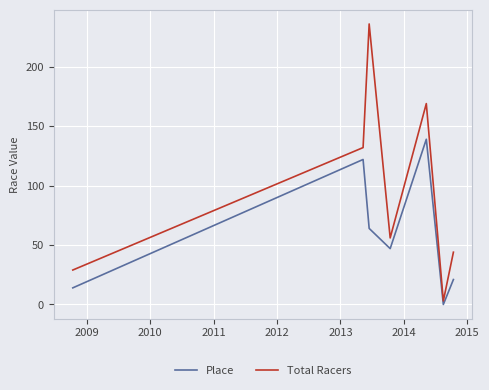

Which series has the largest total across all categories?

Total Racers